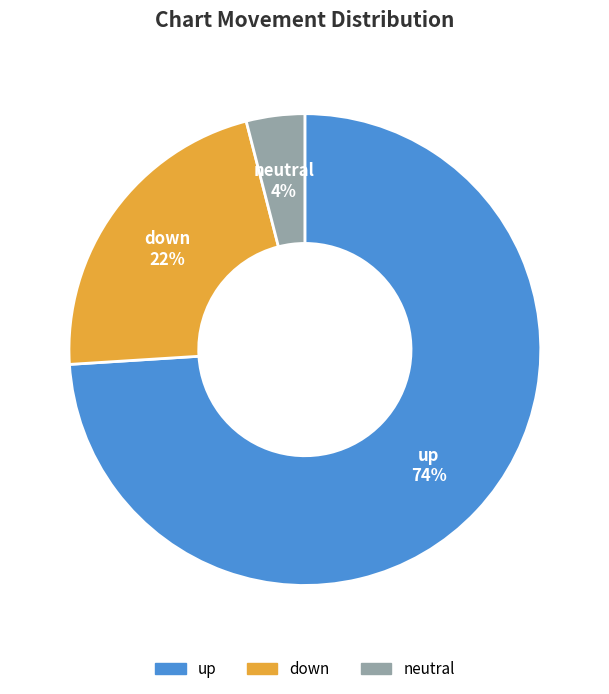

Combined, do up and down account for over 50%?

Yes